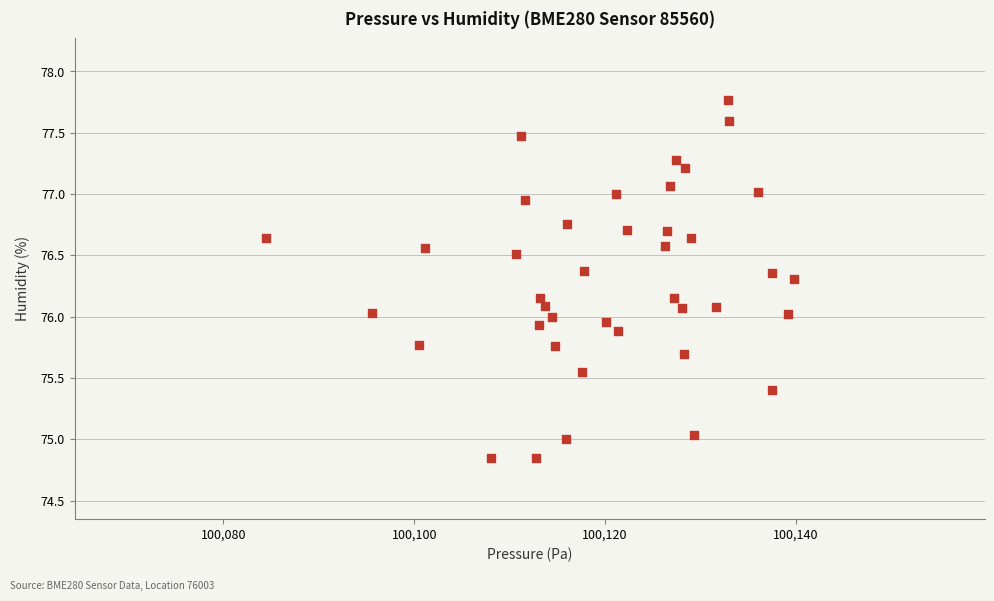

What is the range of X values (max minus min)?

55.4